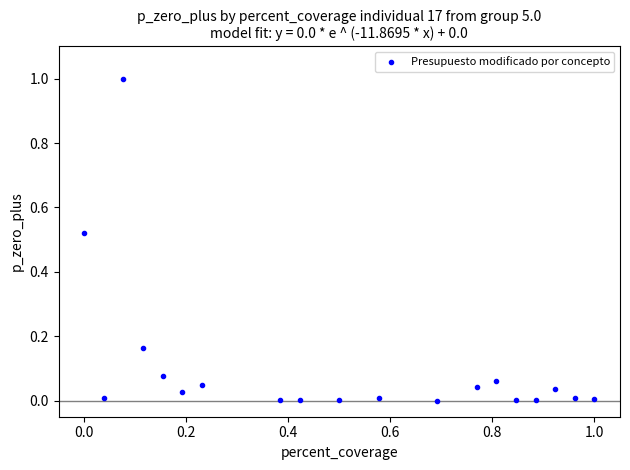

What is the range of X values (max minus min)?

1.0